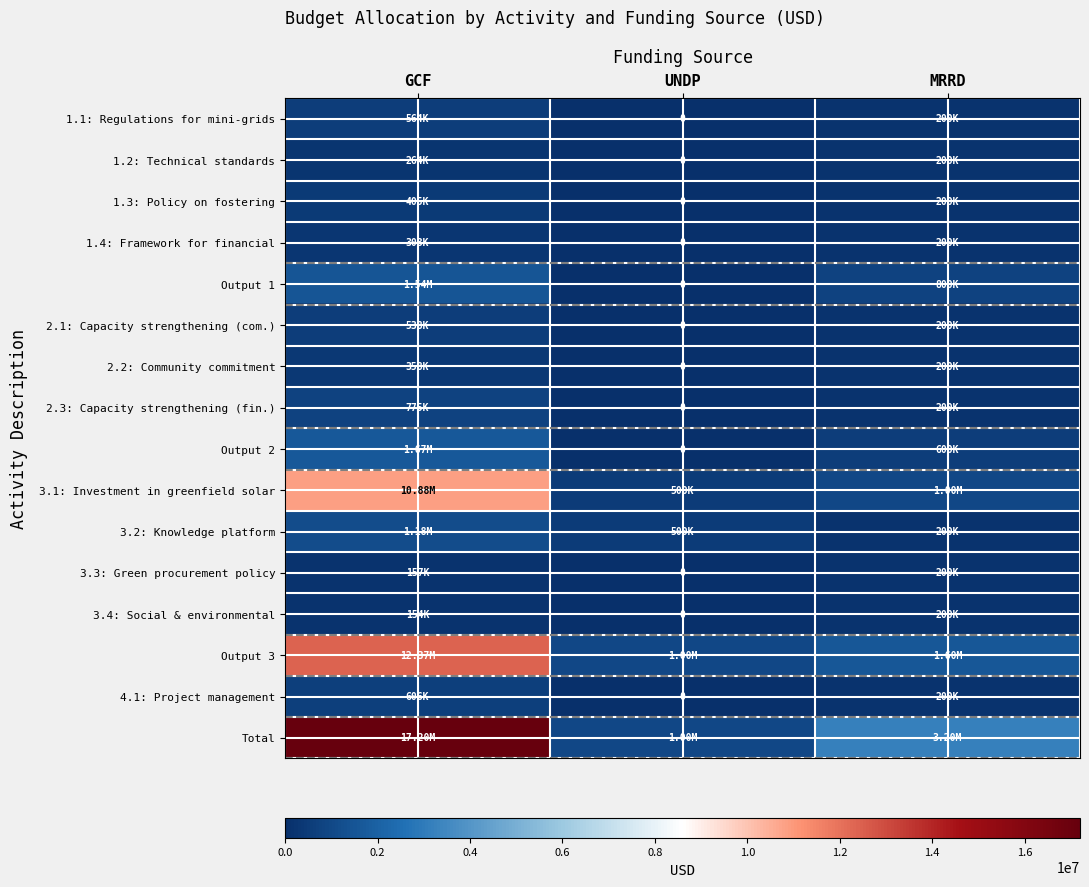

Which series has the widest spread of values?

Total